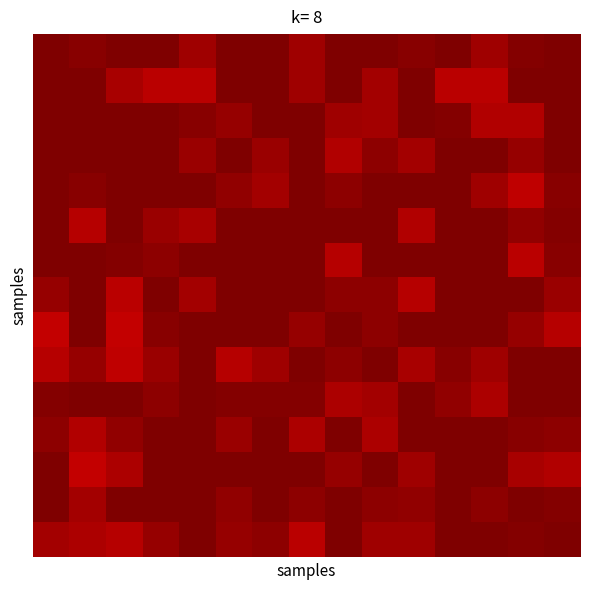

What is the maximum value shown in the chart?

1.0